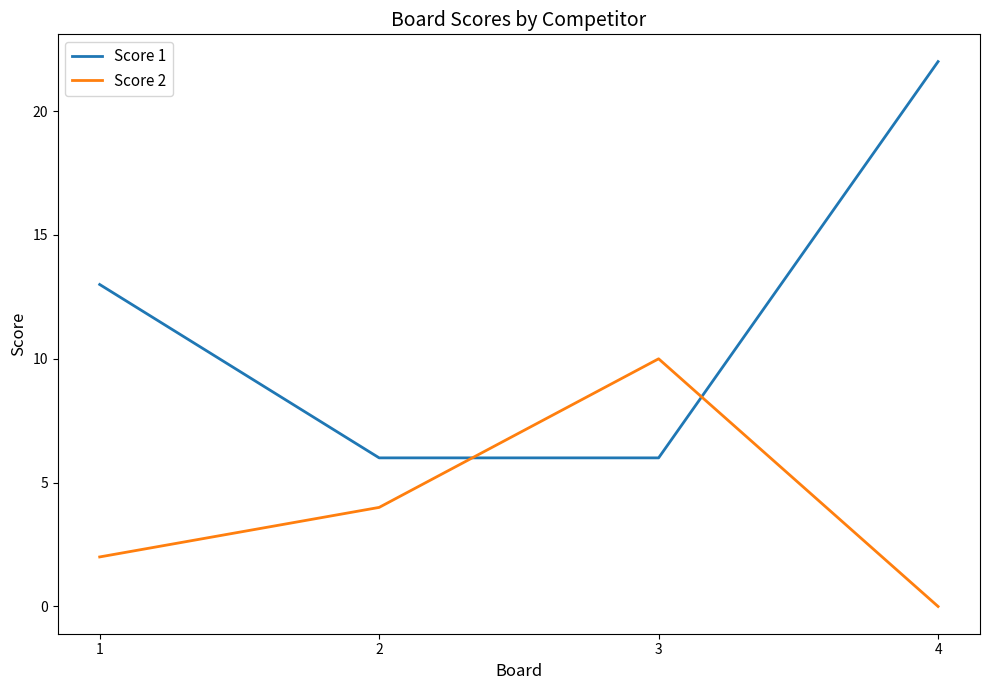

How many times do Score 1 and Score 2 cross each other?

2